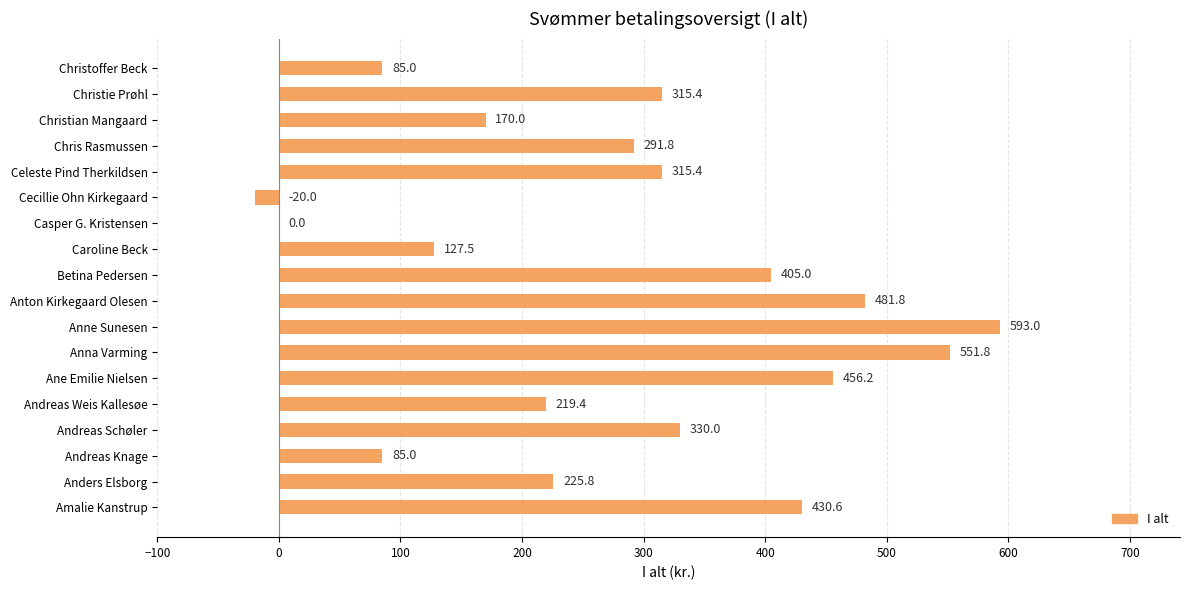

What is the average value?

281.3